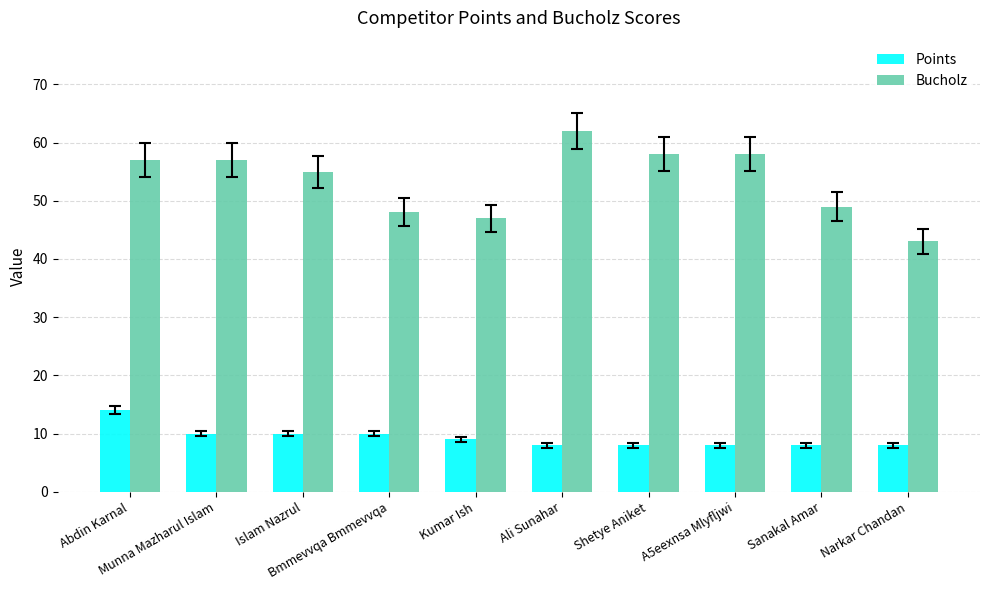

Between Sanakal Amar and Narkar Chandan, which series saw the biggest shift?

Bucholz